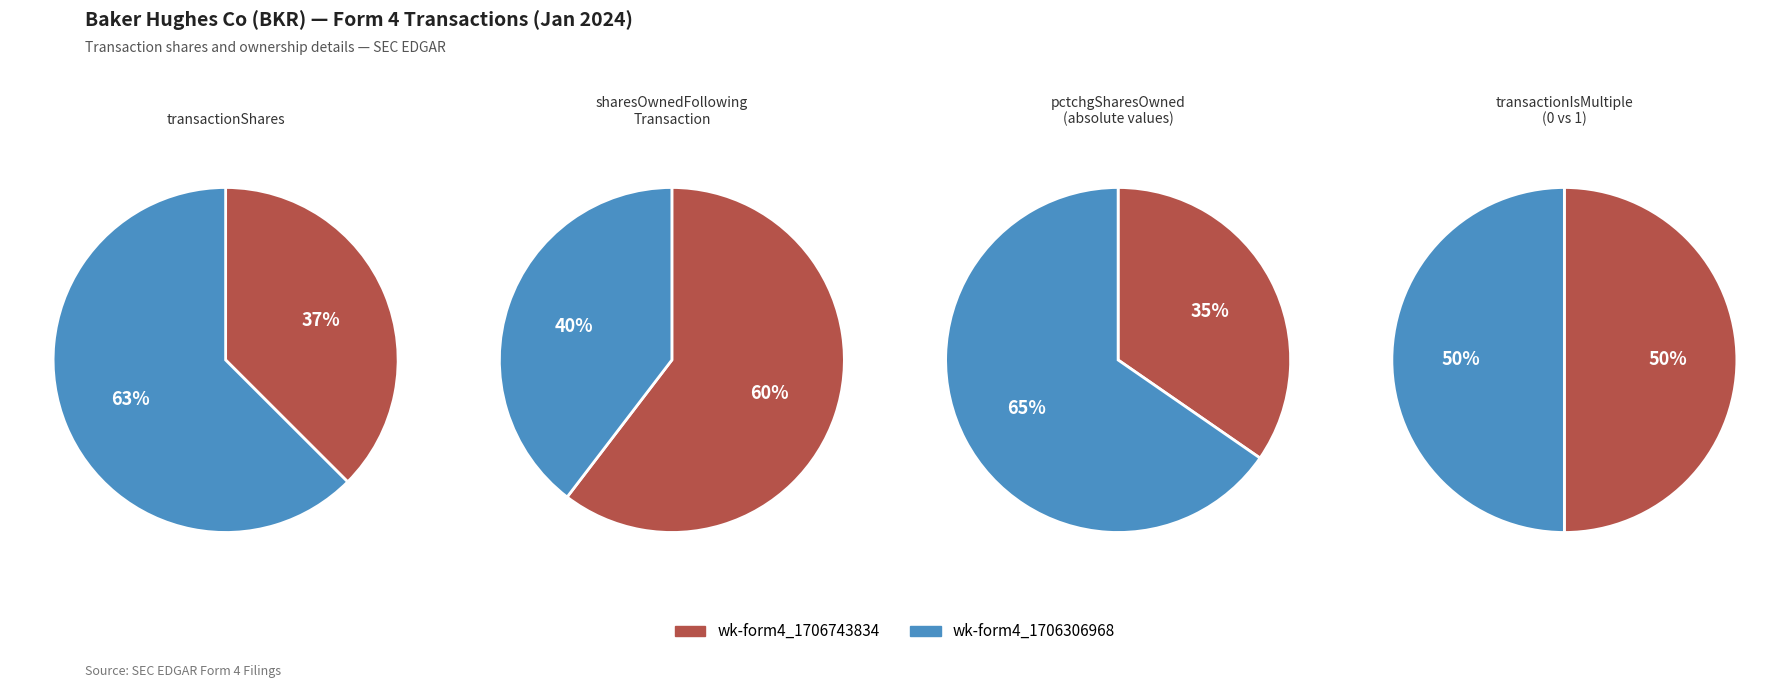

Does wk-form4_1706306968.xml represent more than half of the total?

Yes